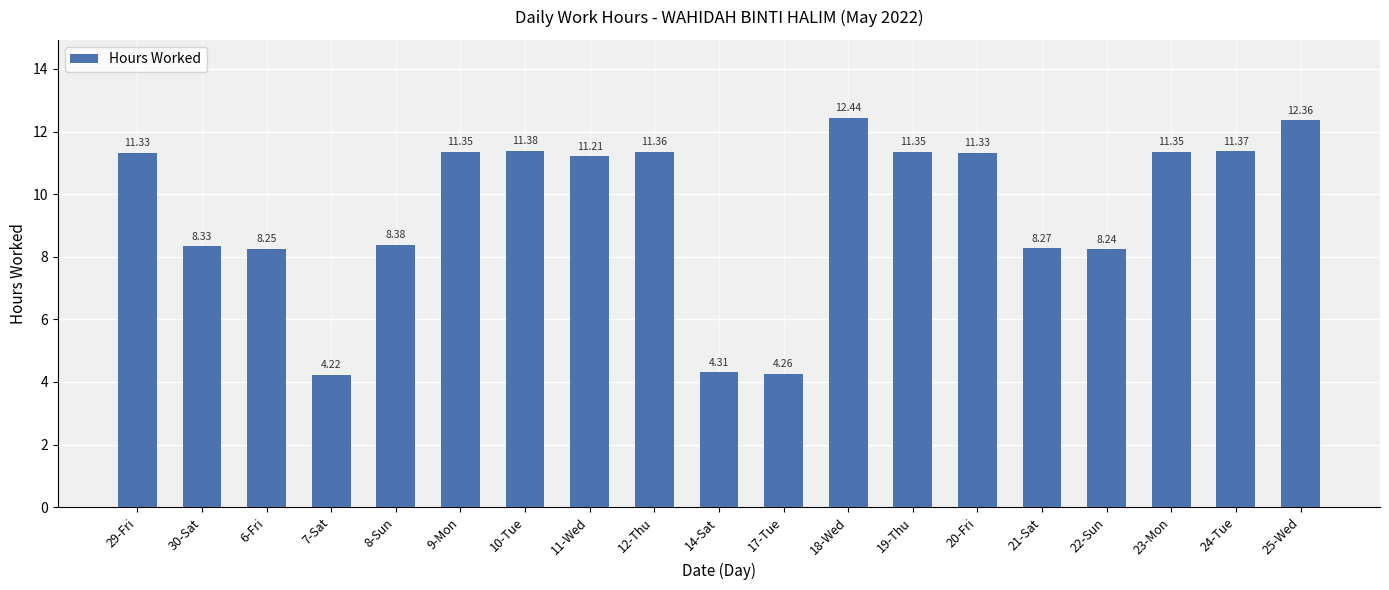

The value at 9-Mon is 11.3. True or false?

True